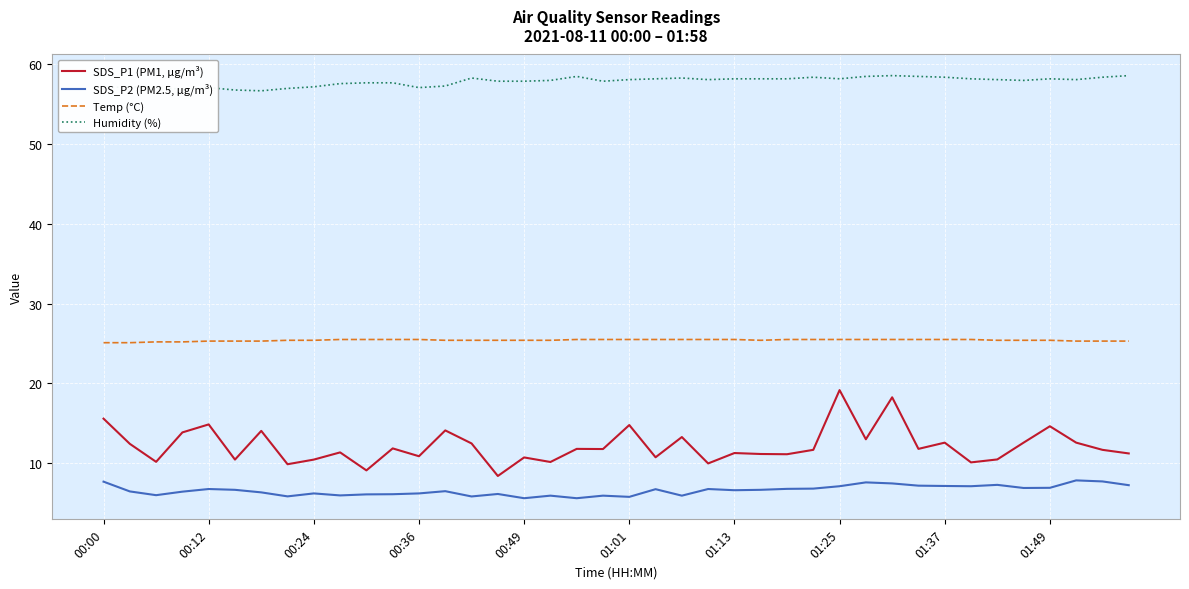

What is the minimum value for SDS_P2 (PM2.5, µg/m³)?

5.7